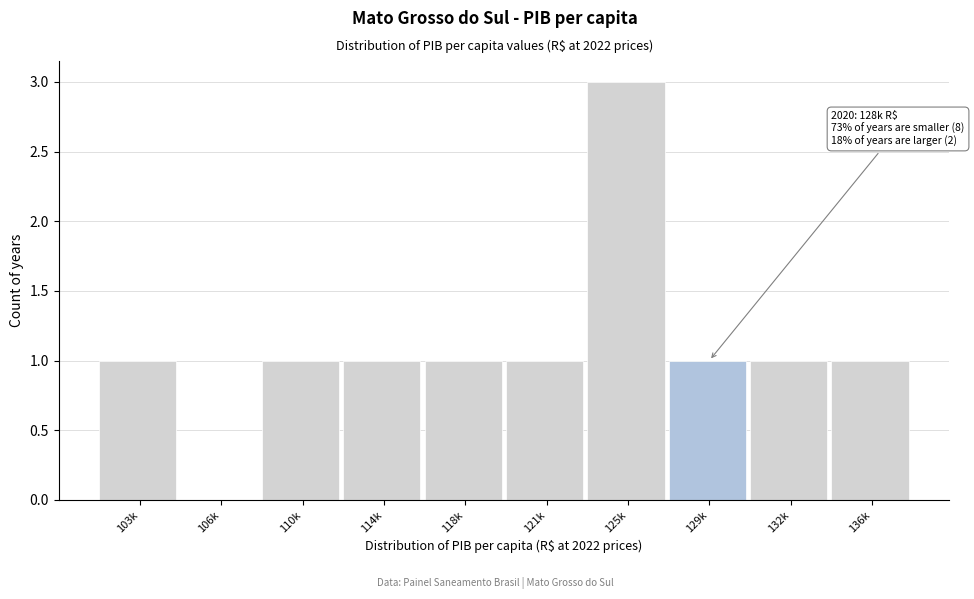

Reading left to right, transcribe all the data shown in this chart.

103k=1	106k=0	110k=1	114k=1	118k=1	121k=1	125k=3	129k=1	132k=1	136k=1